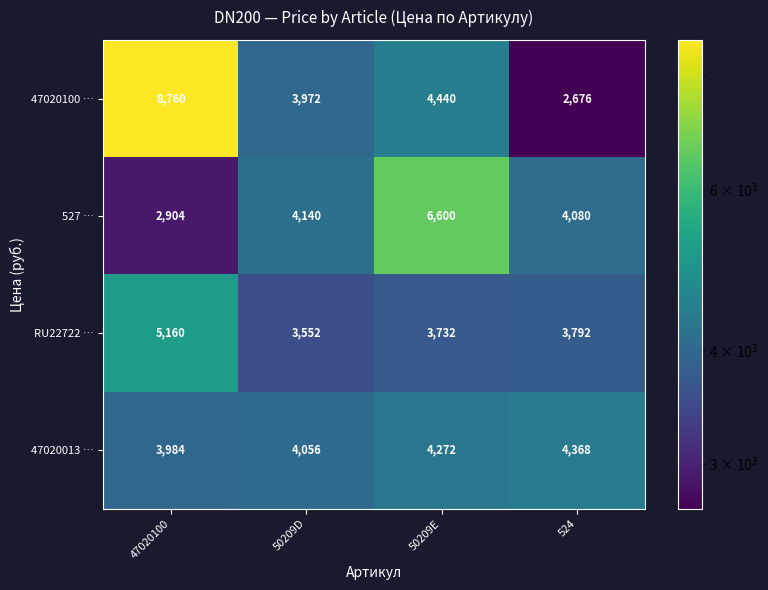

What is the average value of the 47020100 … series?

4962